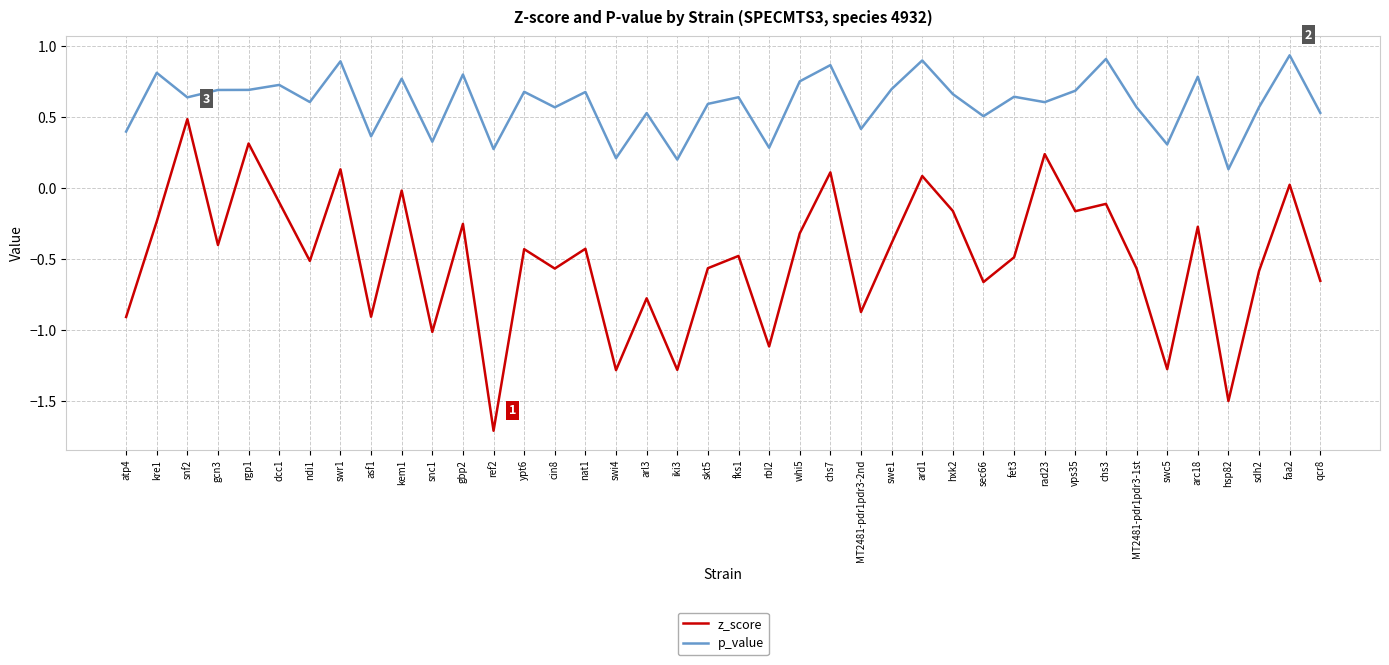

True or false: p_value and z_score intersect in this chart.

False